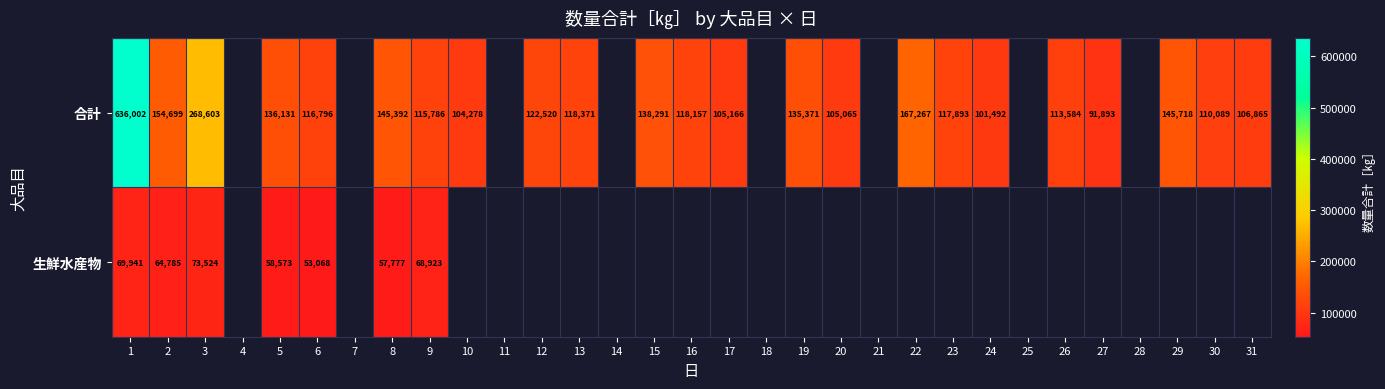

At 9, list the series in order from largest to smallest.

合計, 生鮮水産物